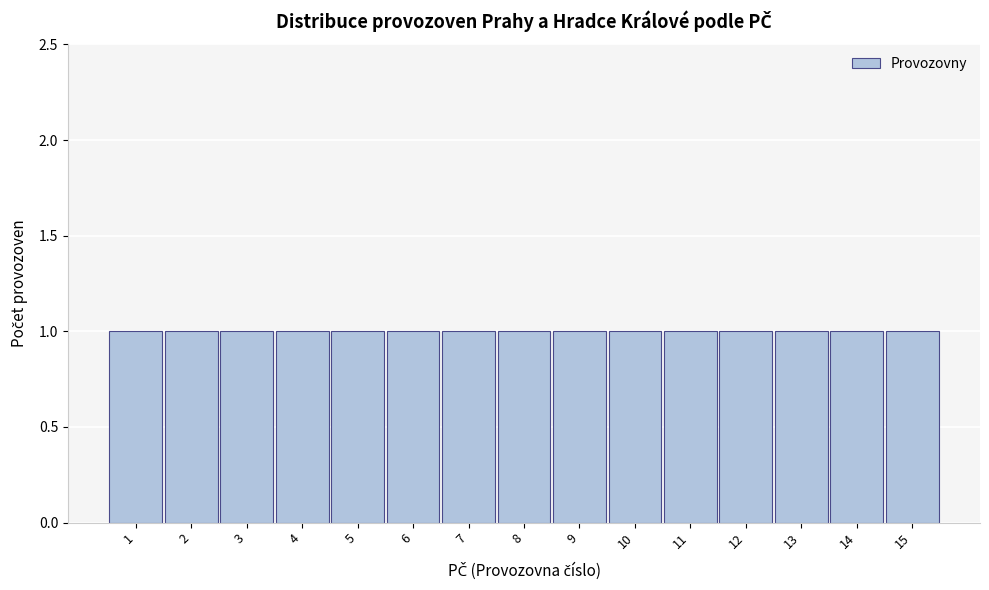

Reading left to right, transcribe this chart: for each bar, give the range it covers on the x-axis and its height. The values are not printed on the chart, so give them approximately, as read against the axis.

0.5 to 1.5: 1
1.5 to 2.5: 1
2.5 to 3.5: 1
3.5 to 4.5: 1
4.5 to 5.5: 1
5.5 to 6.5: 1
6.5 to 7.5: 1
7.5 to 8.5: 1
8.5 to 9.5: 1
9.5 to 10.5: 1
10.5 to 11.5: 1
11.5 to 12.5: 1
12.5 to 13.5: 1
13.5 to 14.5: 1
14.5 to 15.5: 1